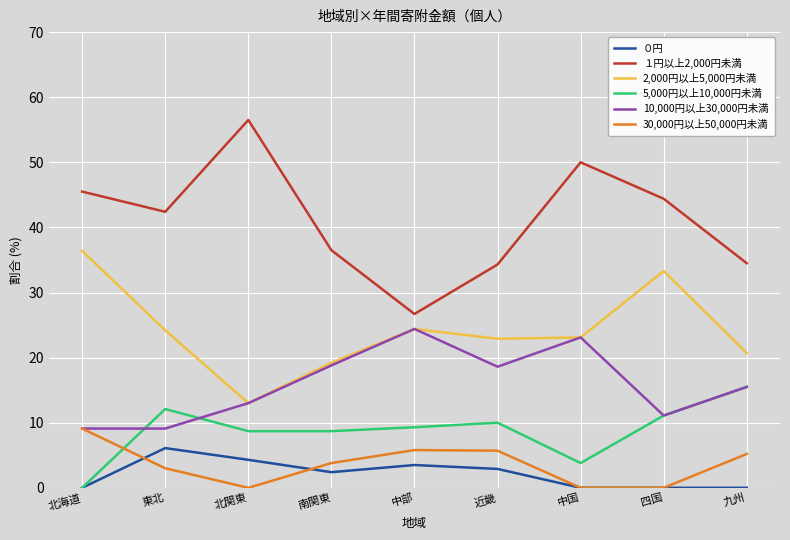

Where is the first local maximum for 5,000円以上10,000円未満?

東北